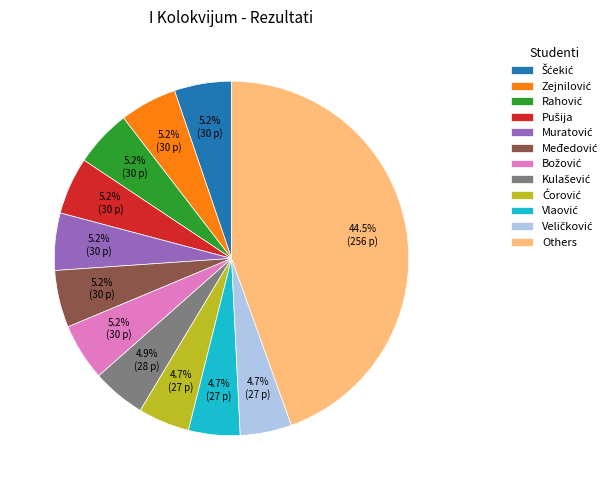

Is there any slice that represents more than half of the pie?

No